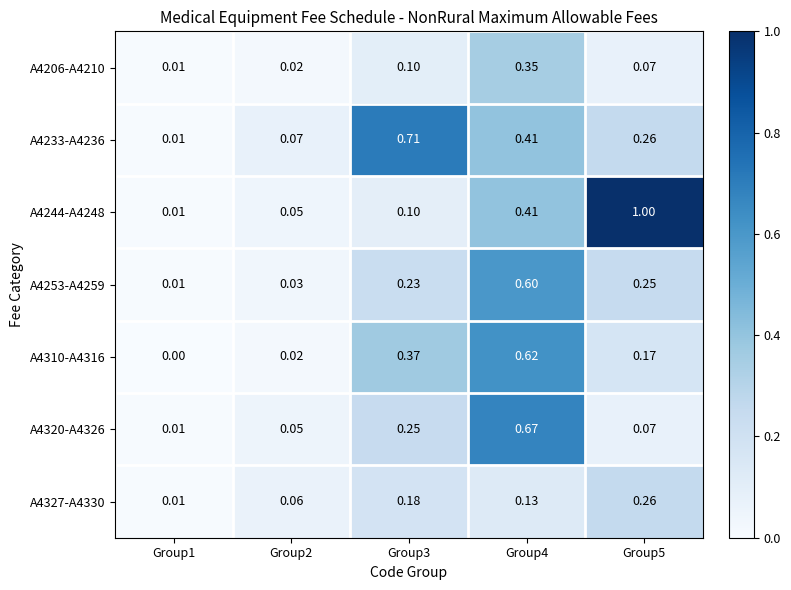

Rank the series by their maximum value, from lowest to highest.

A4327-A4330, A4206-A4210, A4253-A4259, A4310-A4316, A4320-A4326, A4233-A4236, A4244-A4248